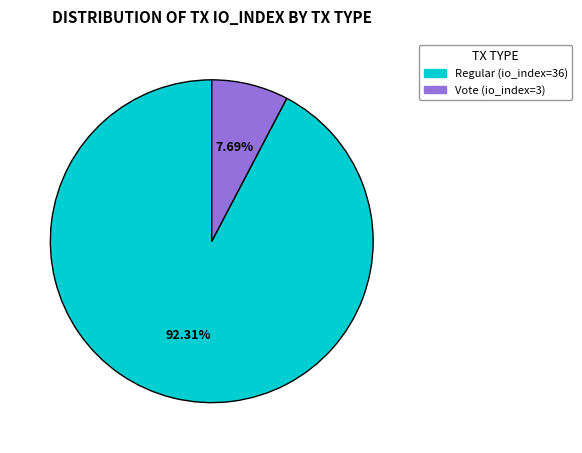

Is it true that Regular (io_index=36) is 87% of the pie?

False